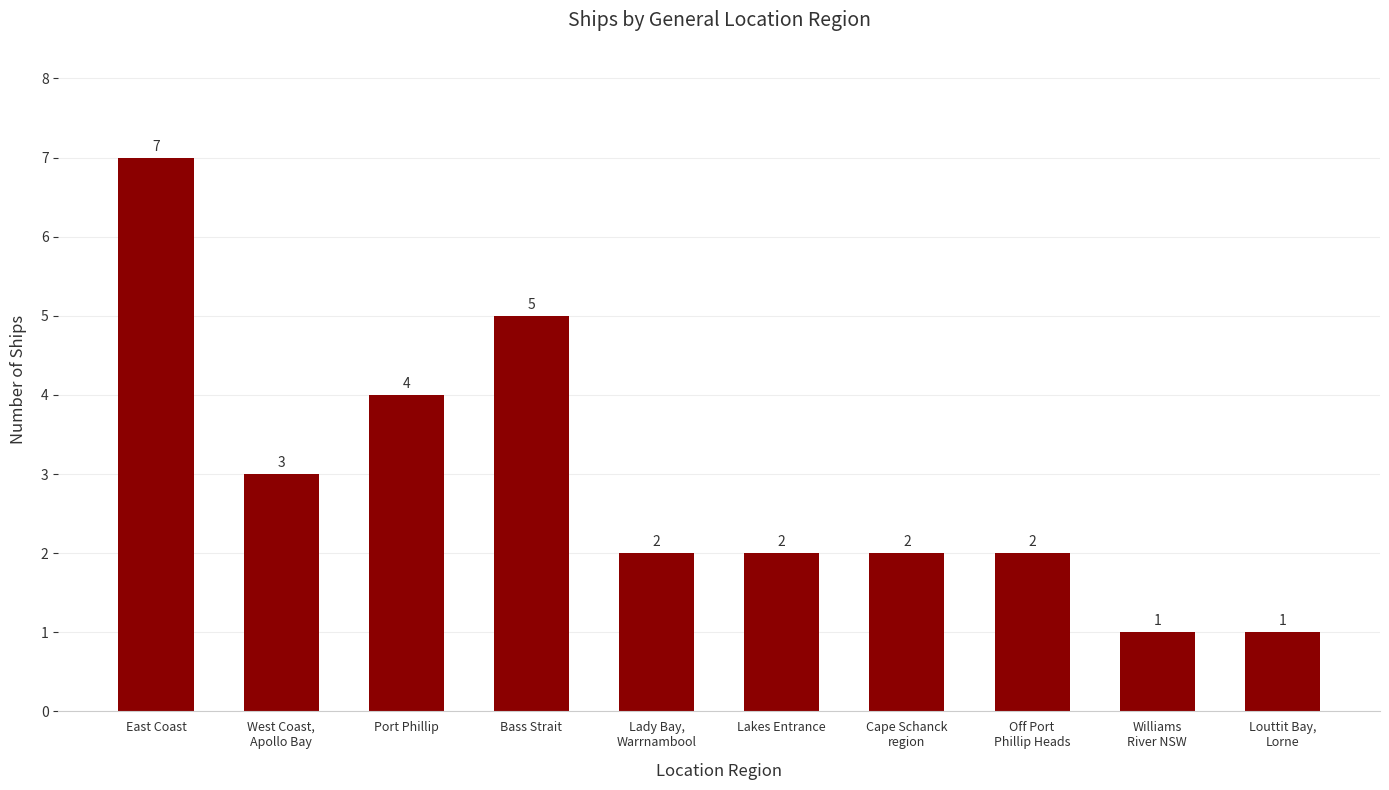

True or false: the data shows 3 at Cape Schanck
region.

False